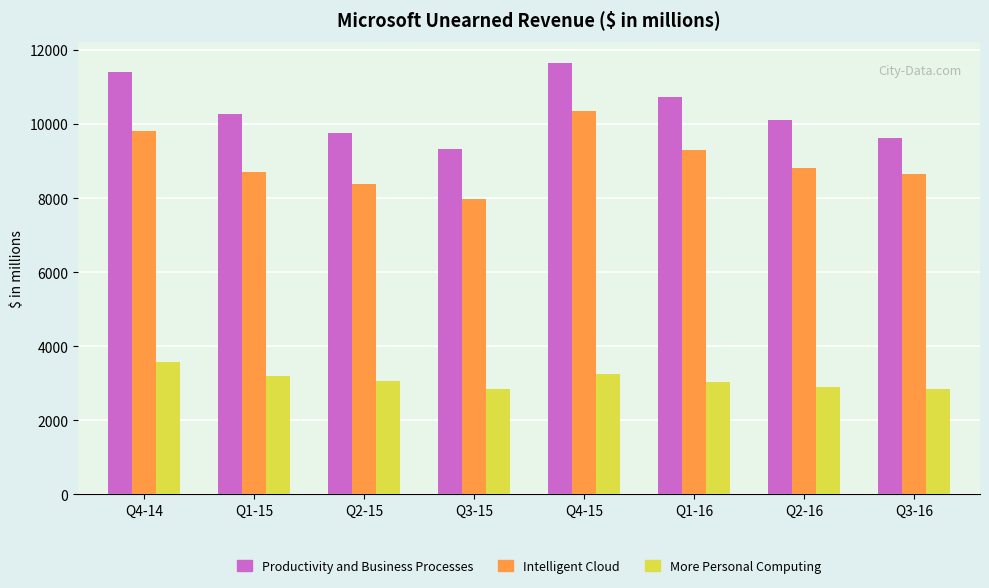

What is the minimum value shown in the chart?

2836